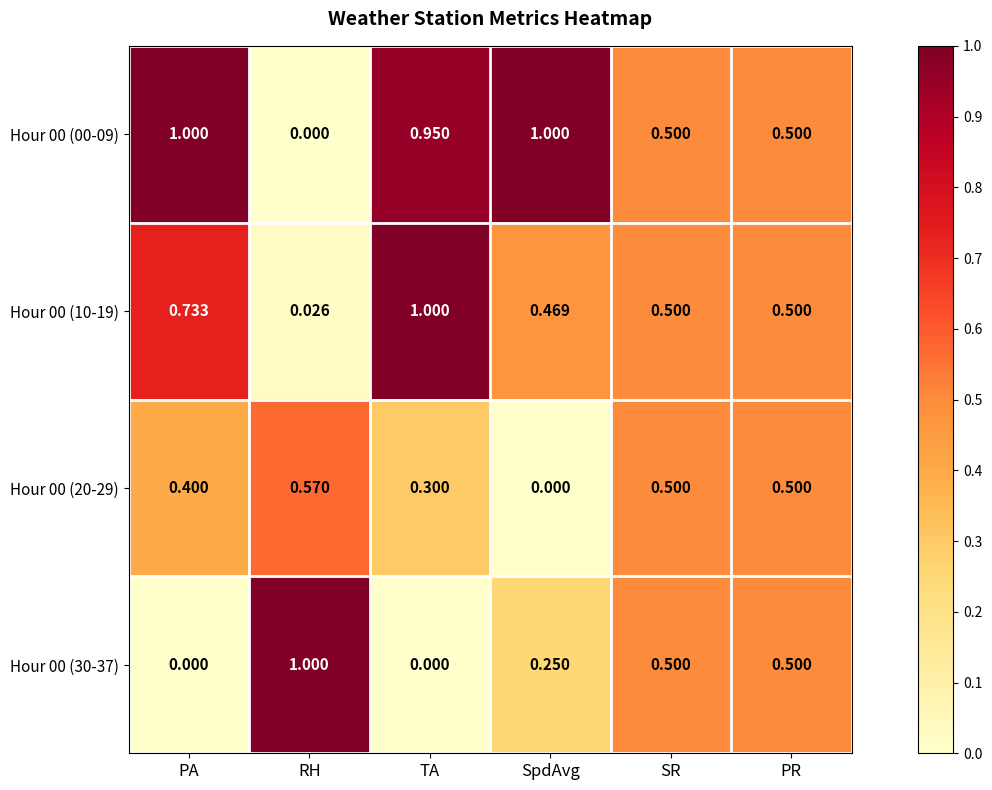

At which category is the sum across all series the highest?

TA